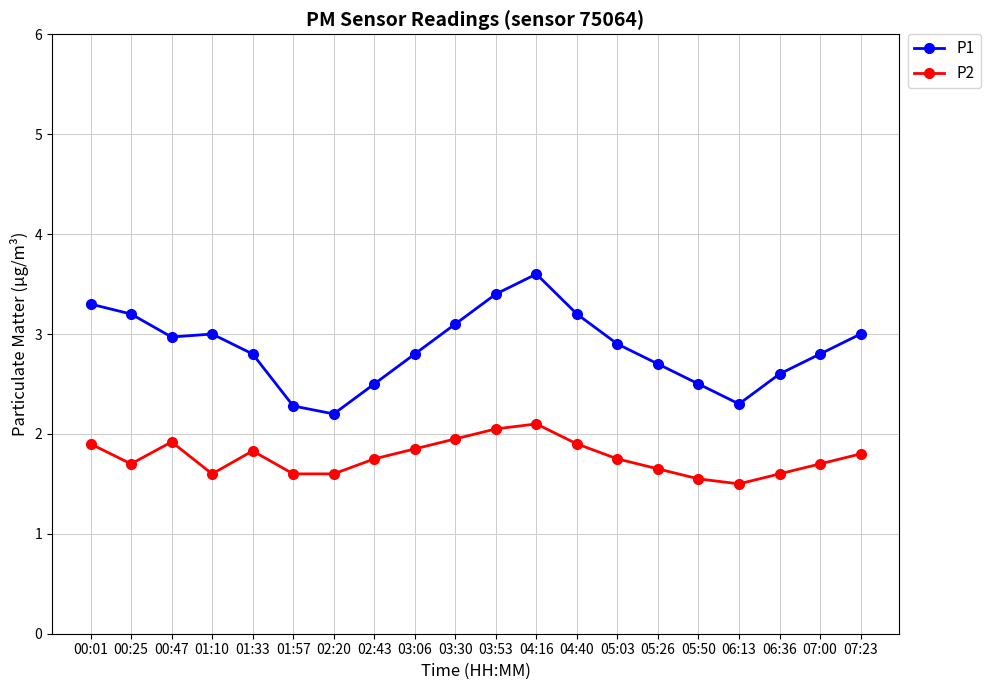

True or false: P1 has a value of 4.0 at 07:00.

False